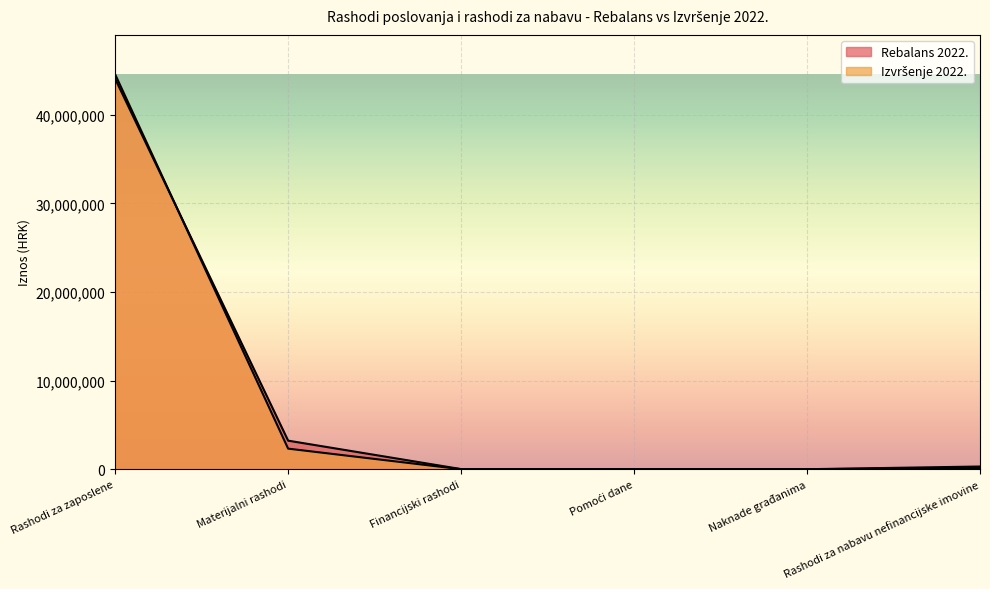

What is the average value of the Rebalans 2022. series?

7903665.8